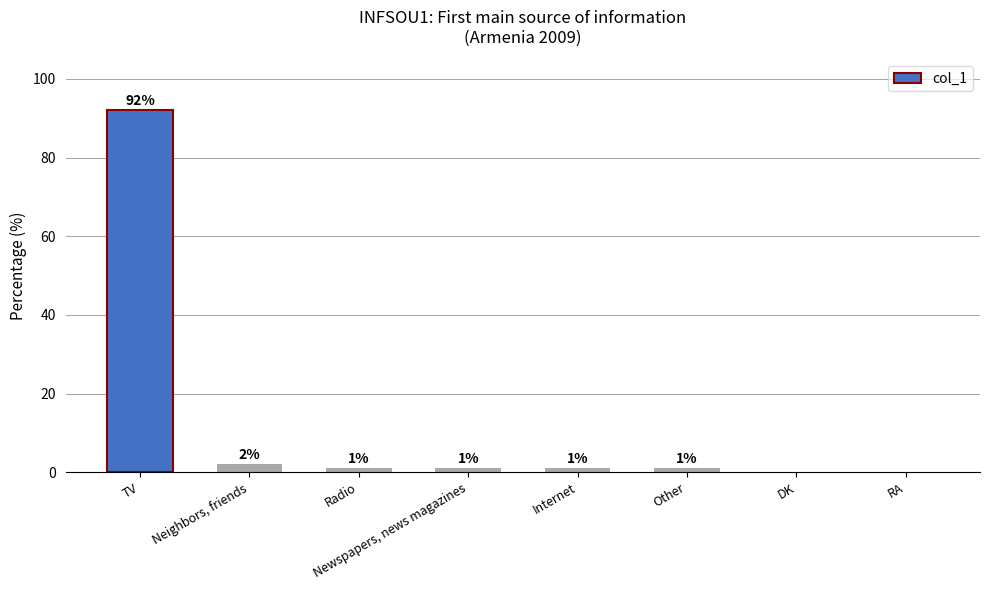

Which has a higher value, Internet or RA?

Internet